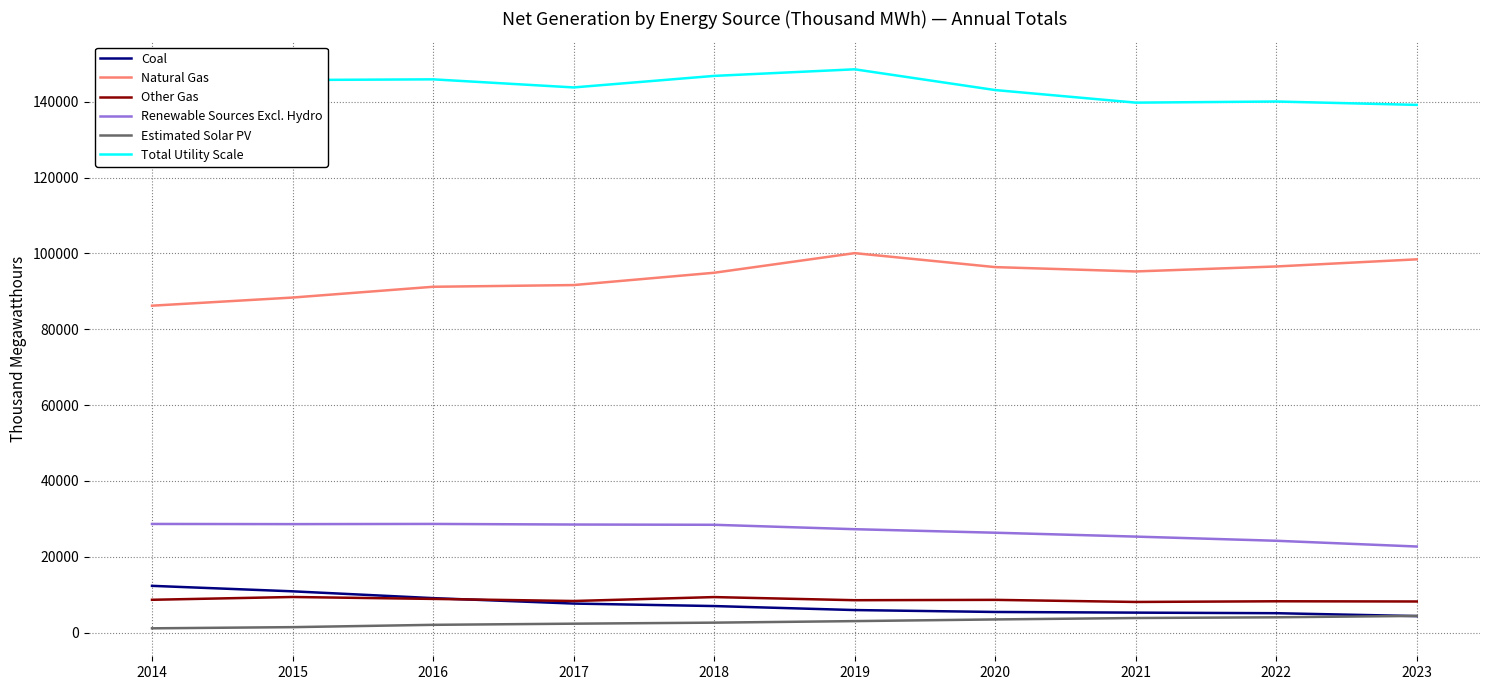

True or false: Estimated Solar PV and Other Gas cross at least once.

False